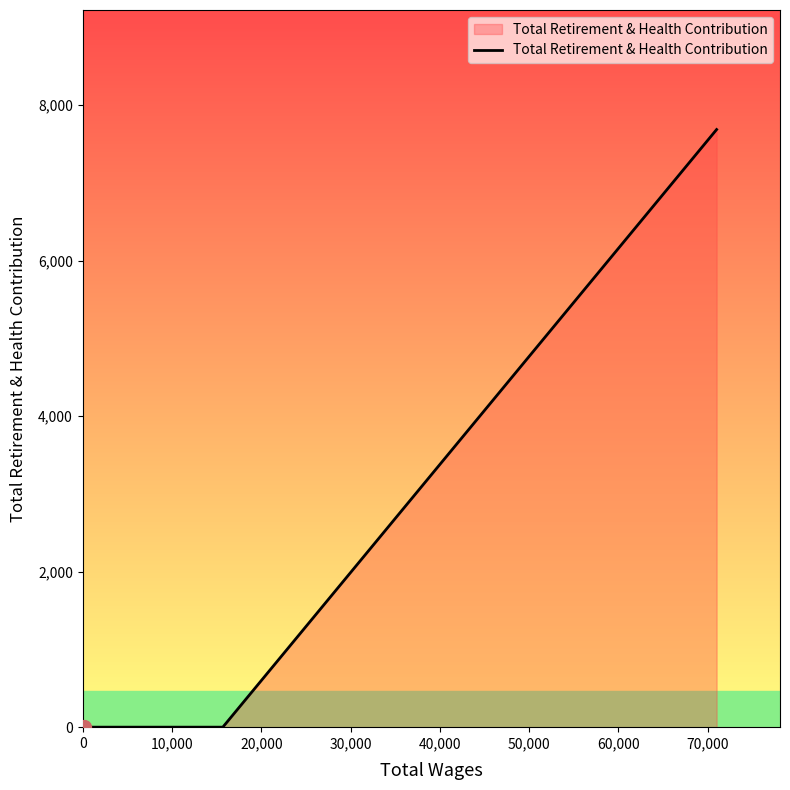

What is the greatest value displayed?

7686